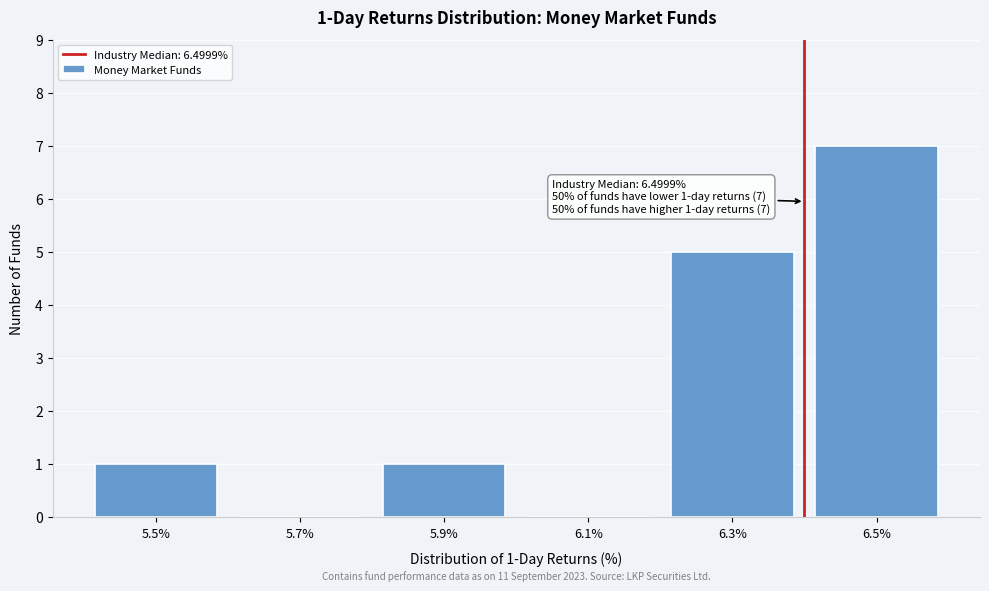

Reading right to left, what are all the values shown in this chart?

6.5%=7	6.3%=5	6.1%=0	5.9%=1	5.7%=0	5.5%=1